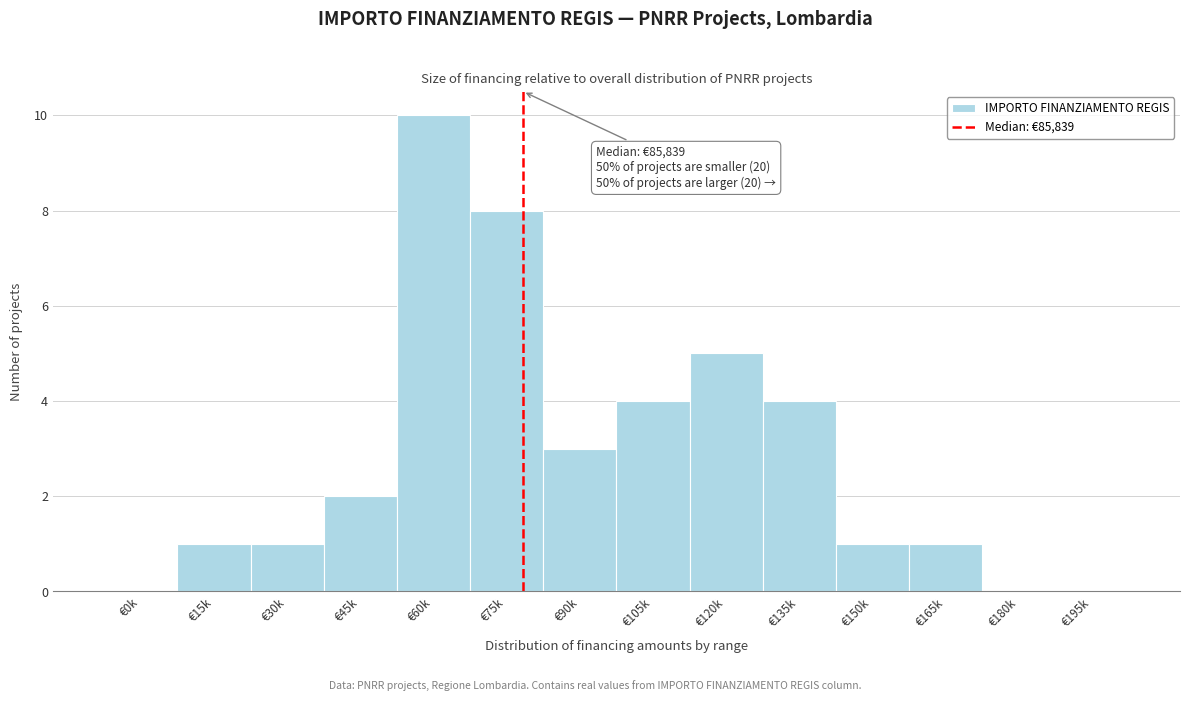

Reading left to right, extract all data points from this chart.

€0k=0	€15k=1	€30k=1	€45k=2	€60k=10	€75k=8	€90k=3	€105k=4	€120k=5	€135k=4	€150k=1	€165k=1	€180k=0	€195k=0